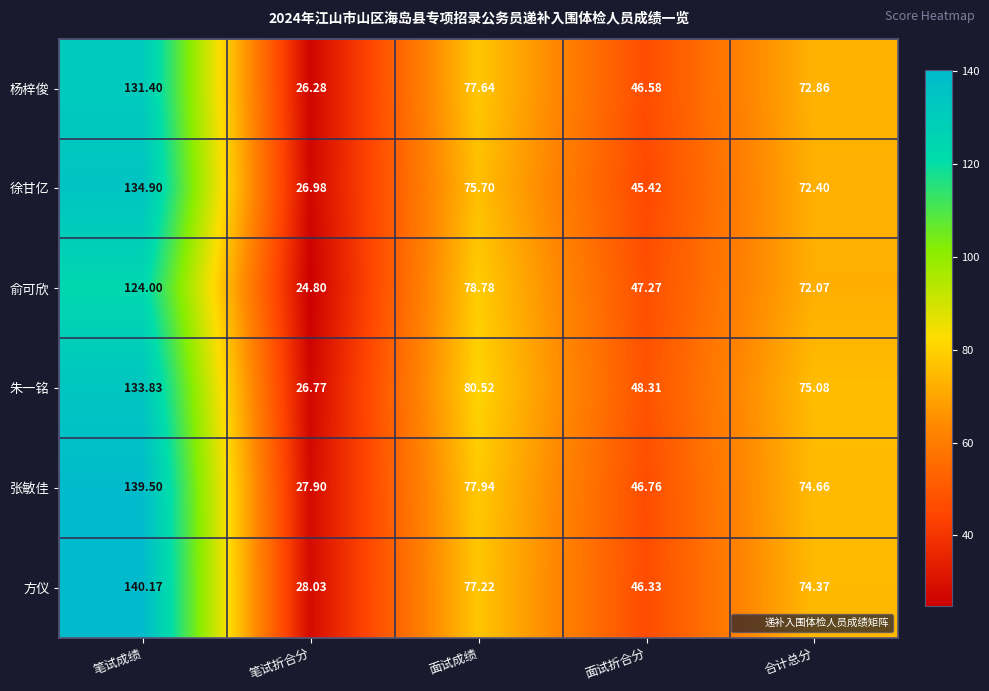

Which label corresponds to the largest value in the chart?

笔试成绩